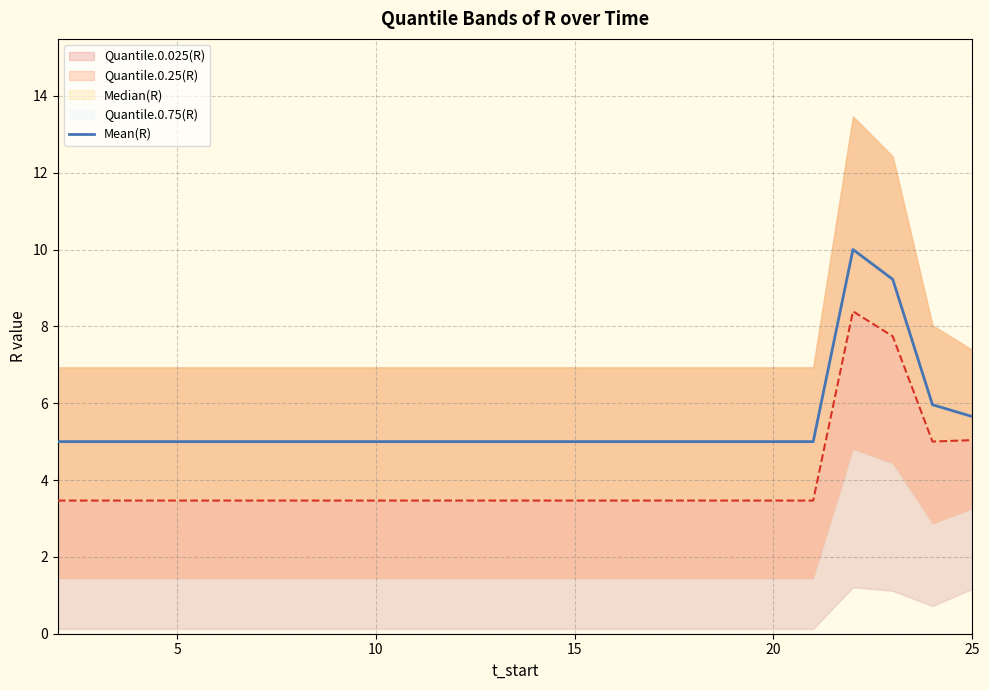

The value of Mean(R) at 15 is 3.2. True or false?

False